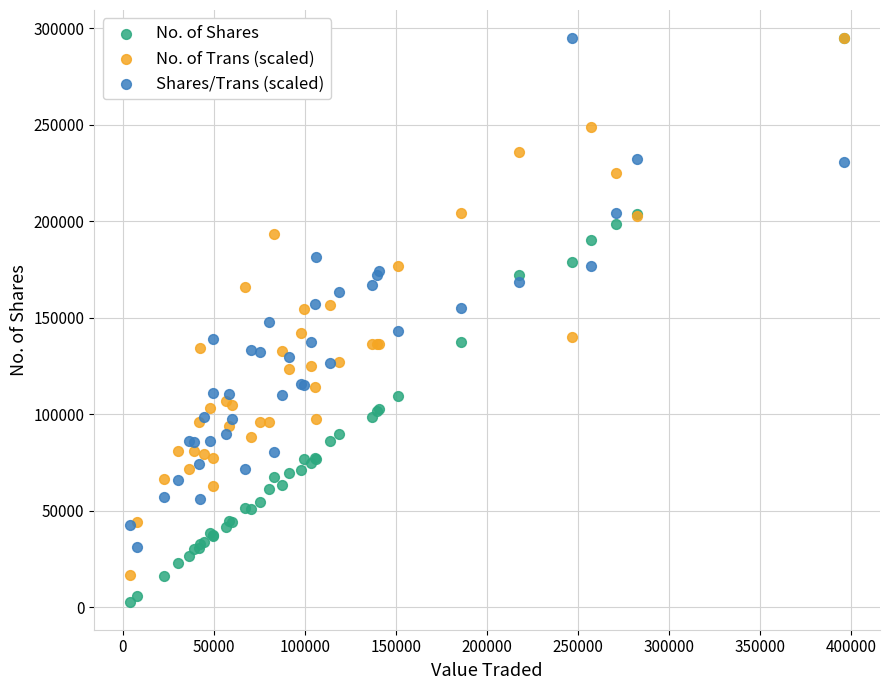

What are all the series names shown in the legend?

No. of Shares, No. of Trans (scaled), Shares/Trans (scaled)